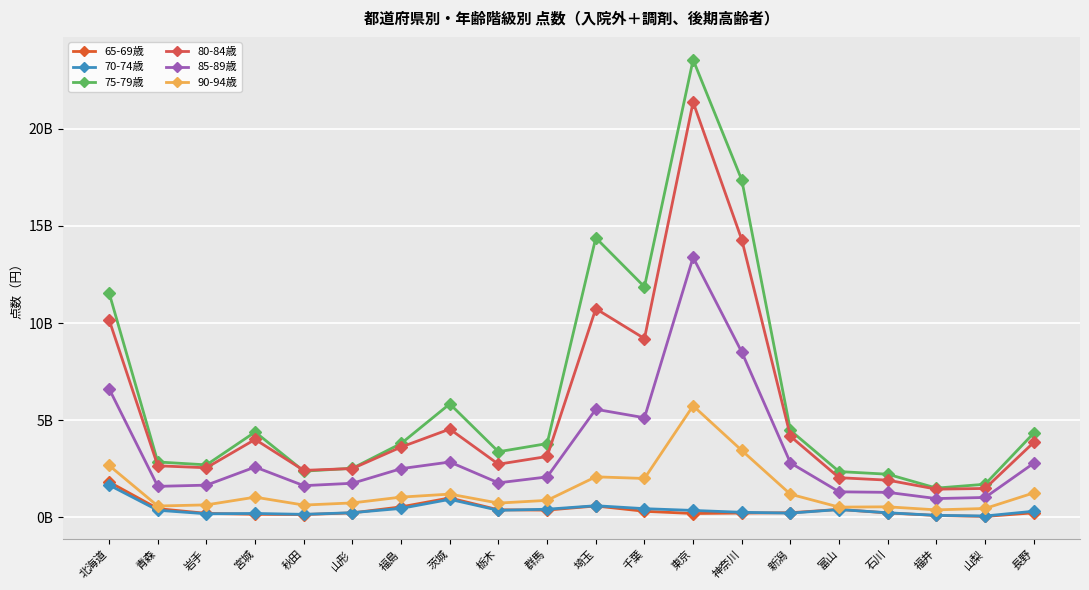

What is the difference between the highest and lowest values at 富山?

1952825765